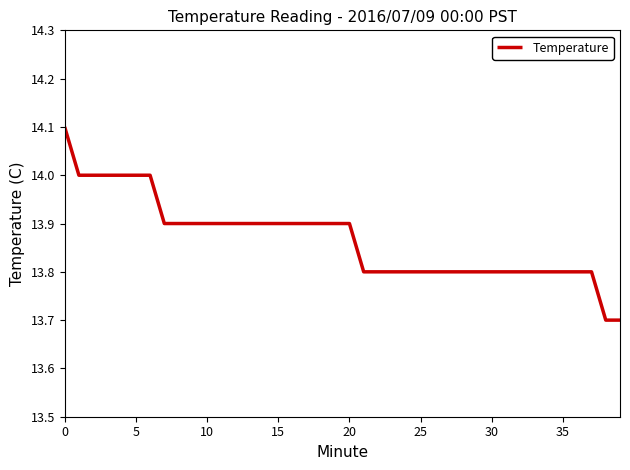

What is the difference between the maximum and minimum values?

0.4